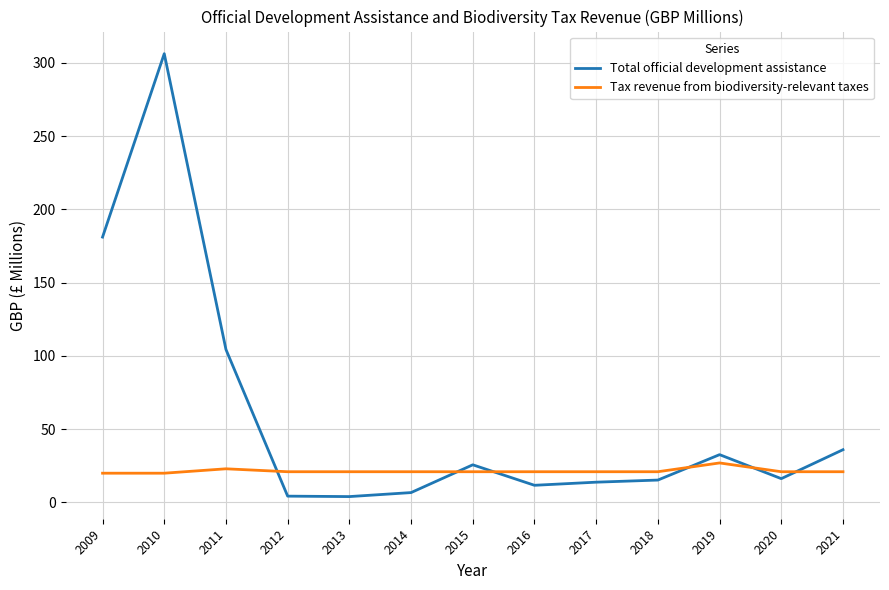

True or false: Total official development assistance has more than 0 points higher than both neighbors.

True